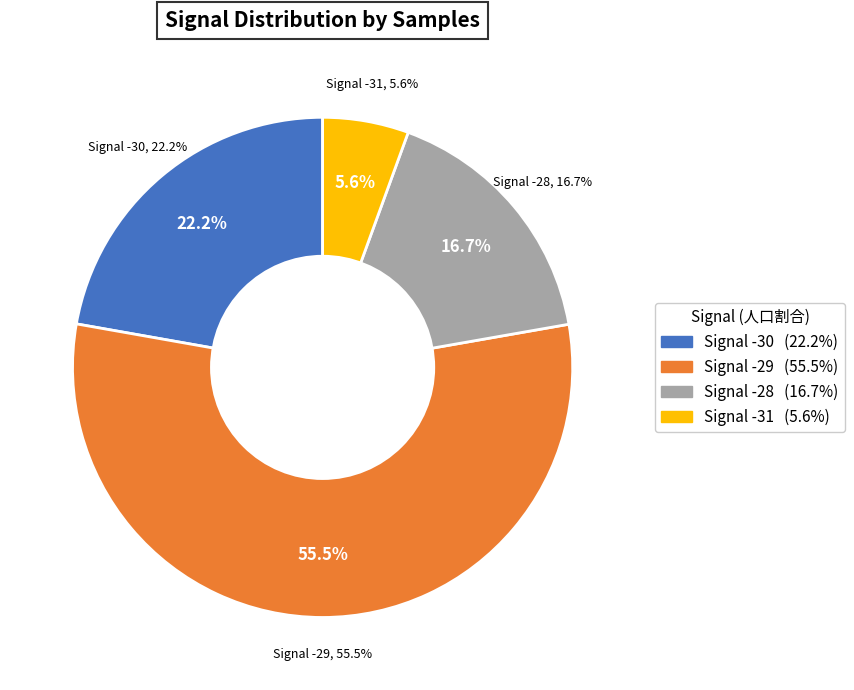

Which has a higher value, -29 or -29?

-29